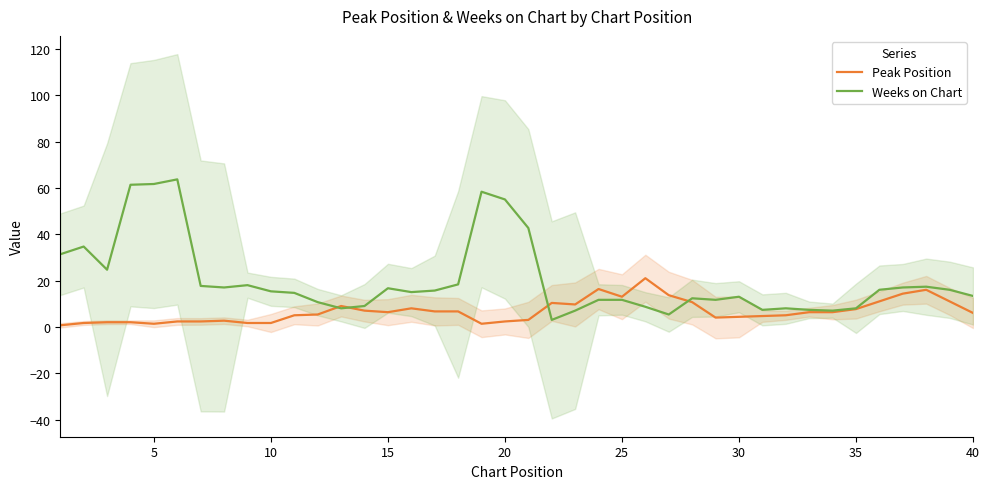

Reading left to right, what are all the values shown in this chart?

Peak Position: 0.7	1.7	2.0	2.0	1.3	2.3	2.3	2.7	1.7	1.7	5.0	5.3	9.0	7.0	6.3	8.0	6.7	6.7	1.3	2.3	3.0	10.3	9.7	16.3	13.0	21.0	13.7	10.7	4.0	4.3	4.7	5.0	6.3	6.3	7.7	11.0	14.3	16.0	11.0	6.0
Weeks on Chart: 31.3	34.7	24.7	61.3	61.7	63.7	17.7	17.0	18.0	15.3	14.7	10.7	8.0	9.0	16.7	15.0	15.7	18.3	58.3	55.0	42.7	3.0	7.0	11.7	11.7	8.7	5.3	12.3	11.7	13.0	7.3	8.0	7.3	7.0	8.0	16.0	17.0	17.3	16.0	13.3